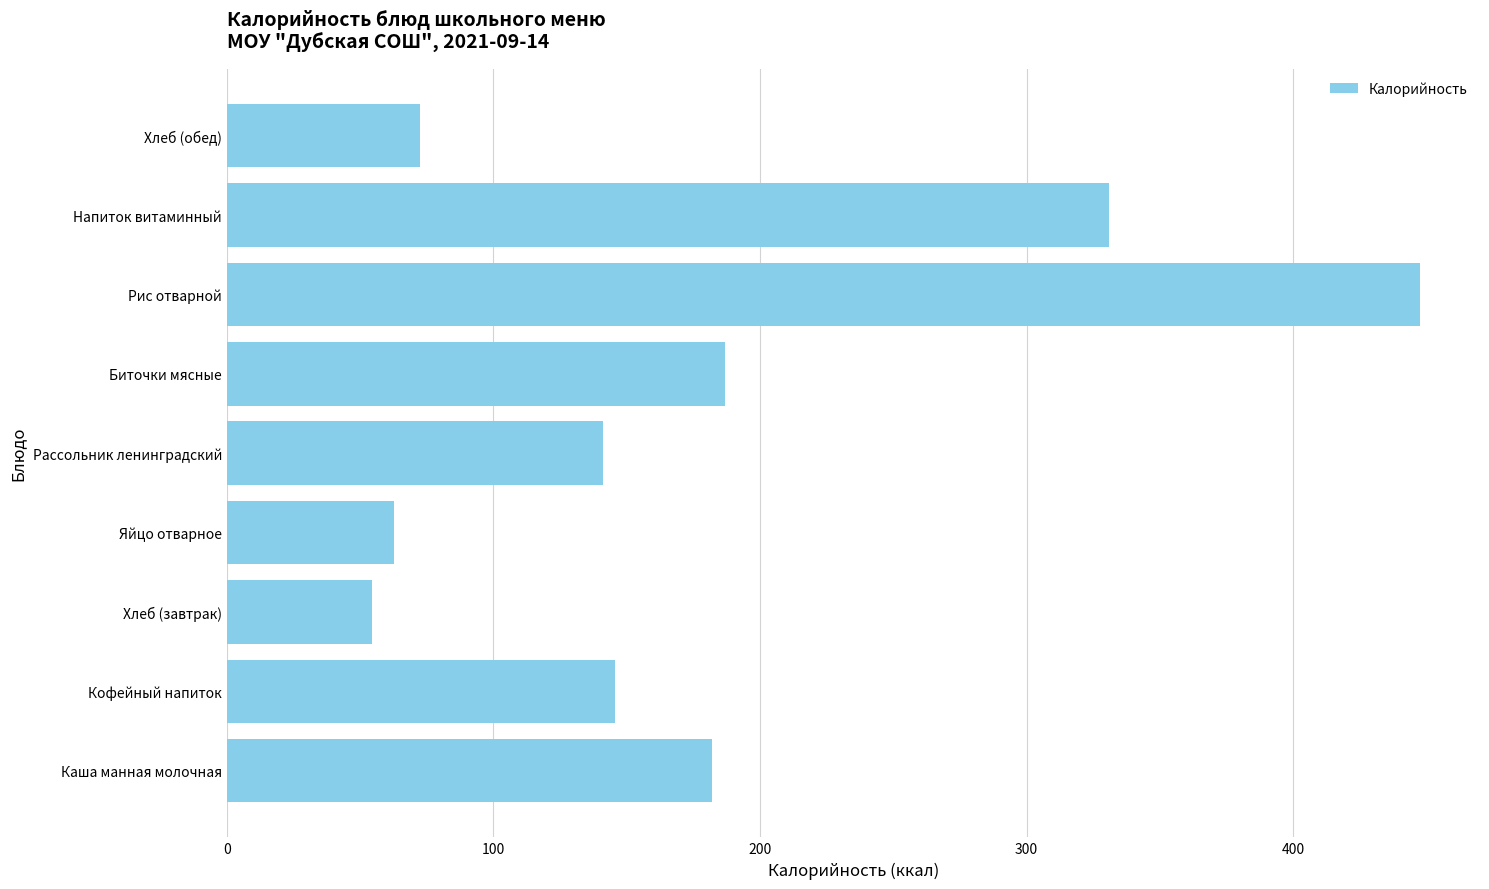

True or false: the data shows 182.0 at Каша манная молочная.

True